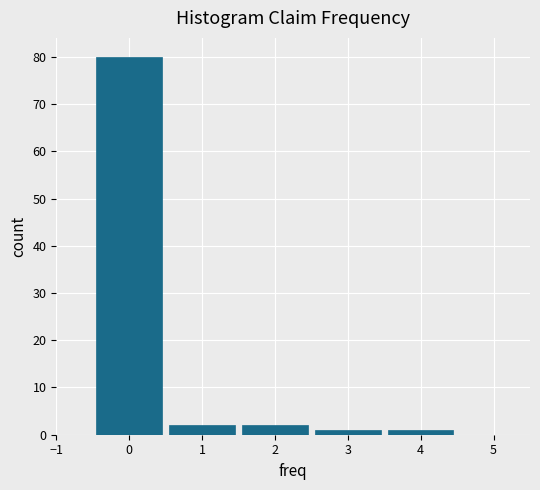

Reading left to right, list every bar in this chart as the range it spans on the x-axis followed by its height. The values are not printed on the chart, so give them approximately, as read against the axis.

-0.5 to 0.5: 80
0.5 to 1.5: 2
1.5 to 2.5: 2
2.5 to 3.5: 1
3.5 to 4.5: 1